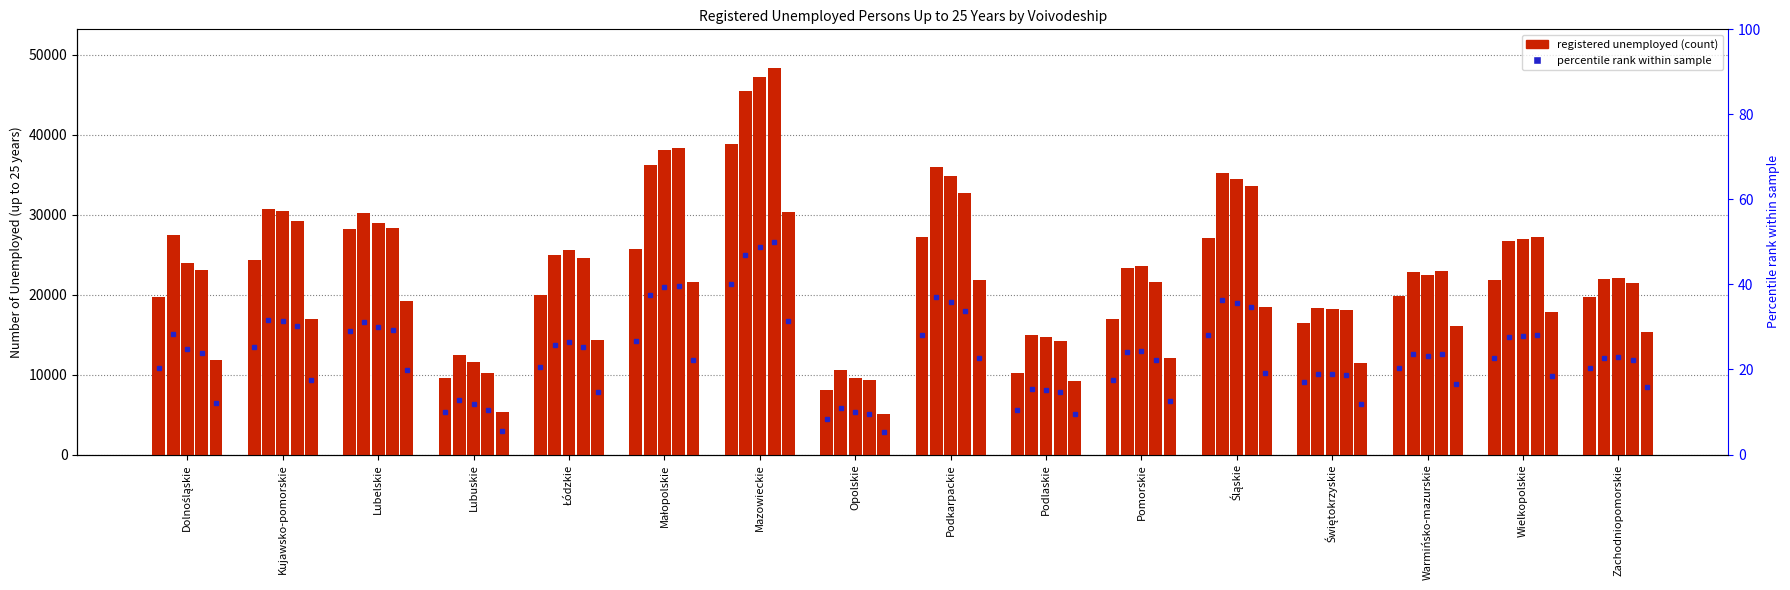

How many bars are there in total?

80